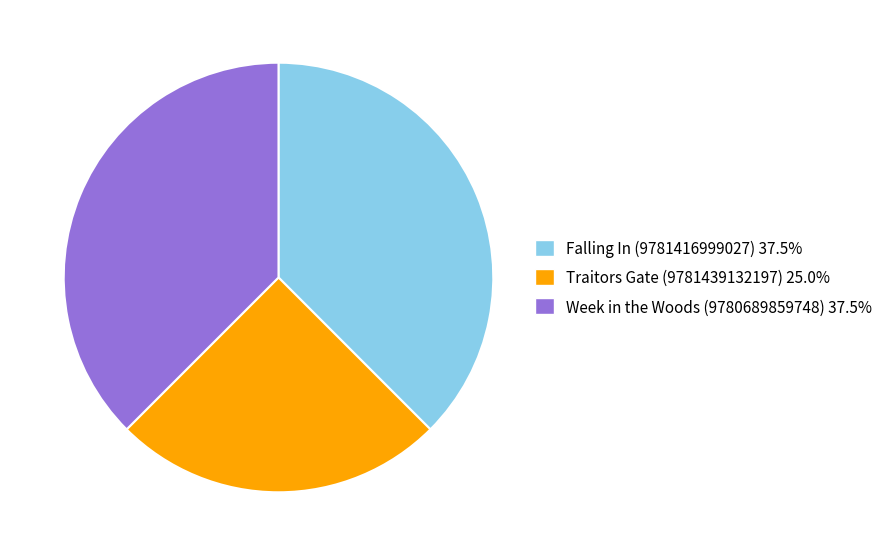

Between Traitors Gate (9781439132197) and Falling In (9781416999027), which is larger?

Falling In (9781416999027)